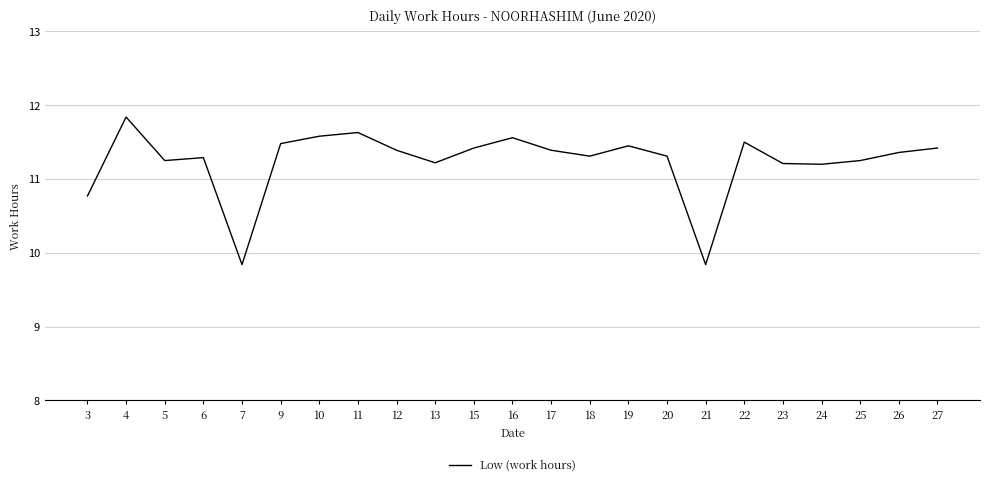

The value at 16 is 6.1. True or false?

False